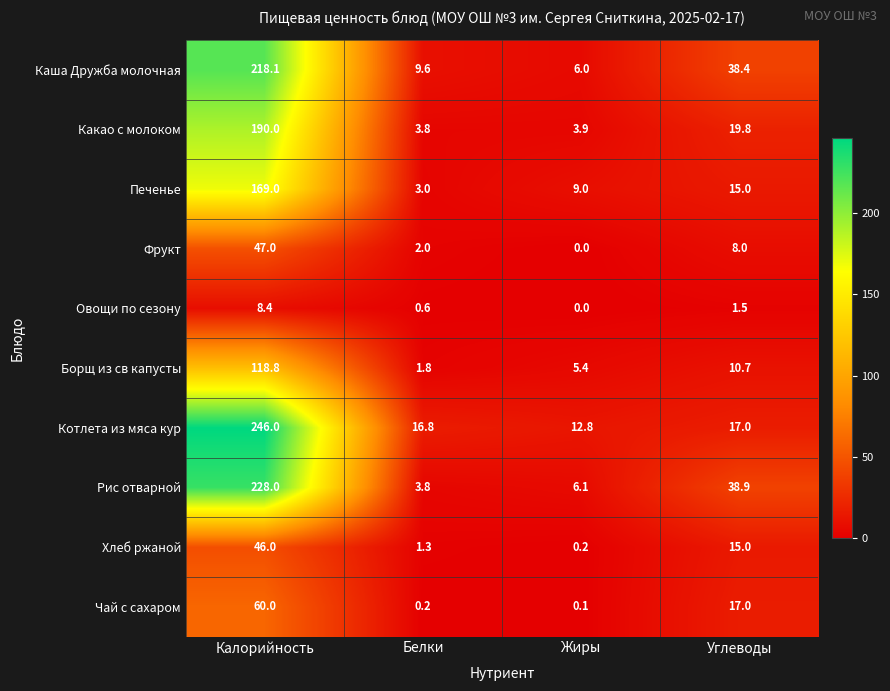

What is the difference between the Печенье values at Калорийность and Углеводы?

154.0